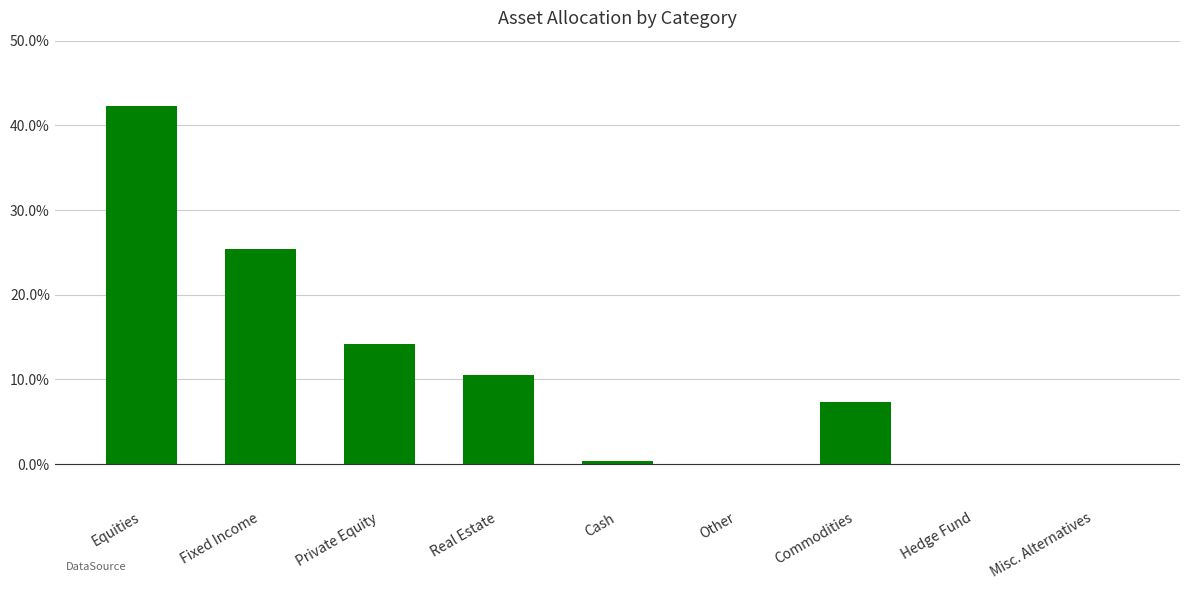

How many distinct data groups are displayed?

1